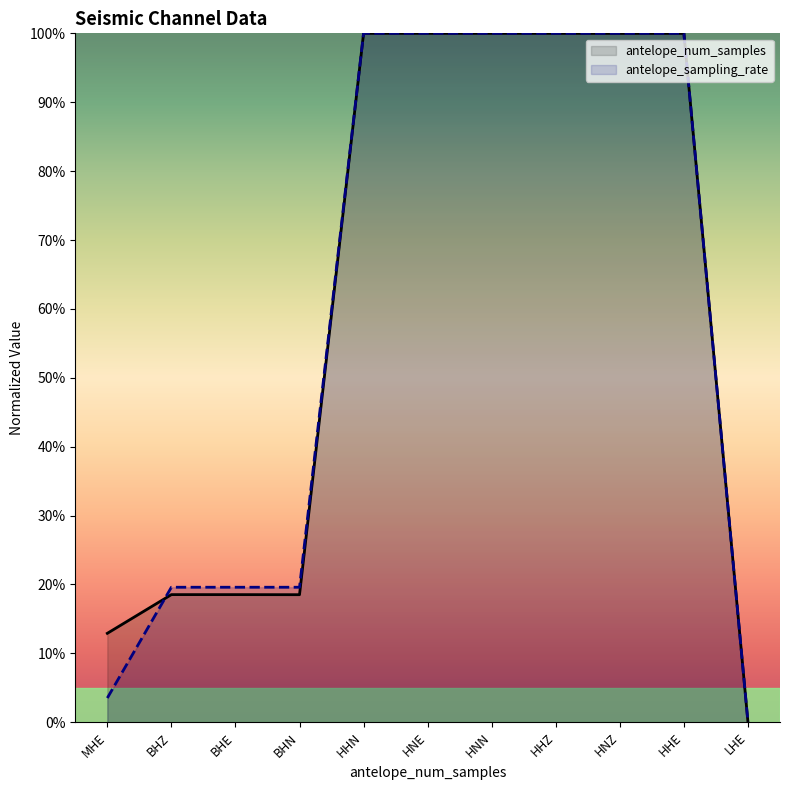

What is the spread (max minus min) of values at BHE?

1.1